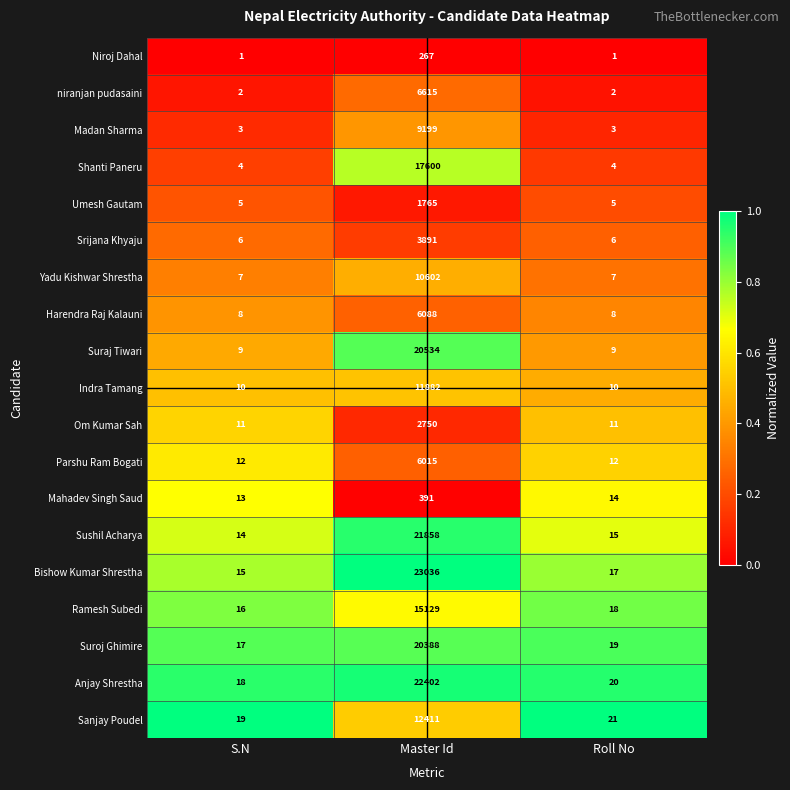

At which label does Sanjay Poudel reach its peak?

Master Id